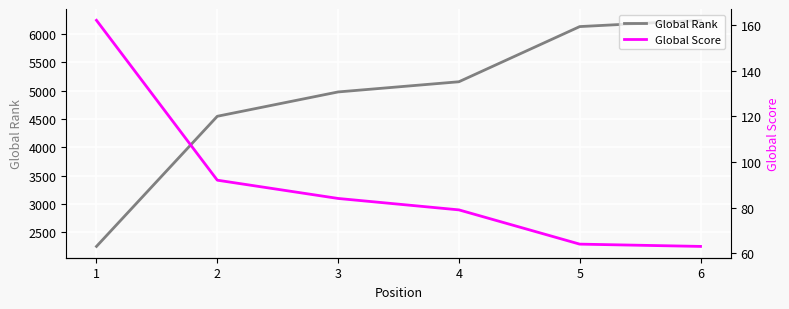

At which label is Global Score closest to 112?

2